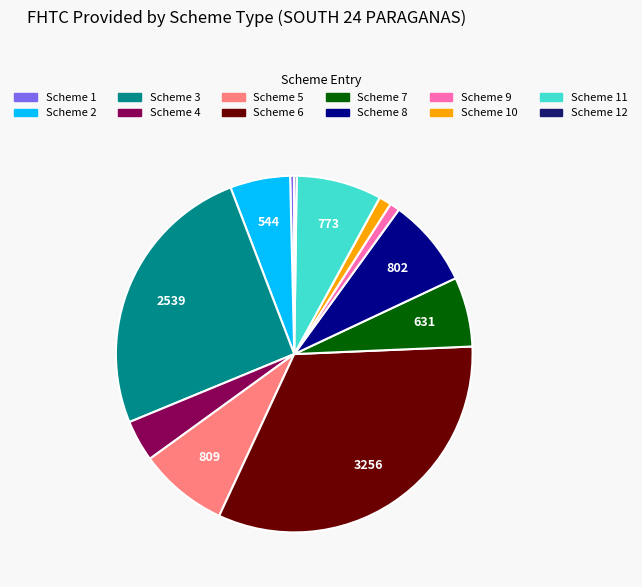

Is there a majority slice in this chart?

No